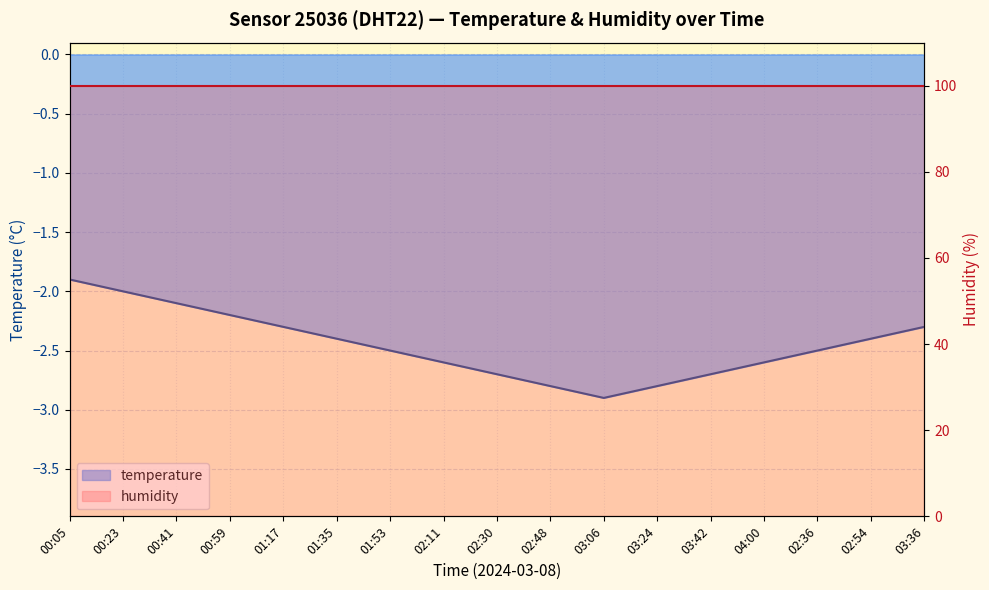

What position from the left is 00:05?

1